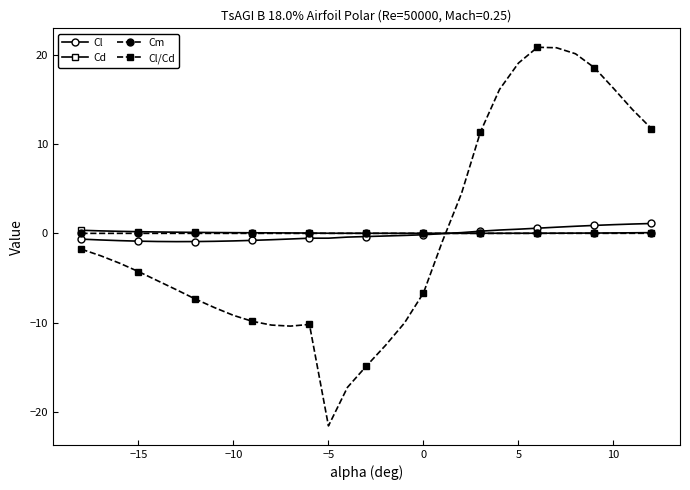

Which series has the largest range (max minus min)?

Cl/Cd